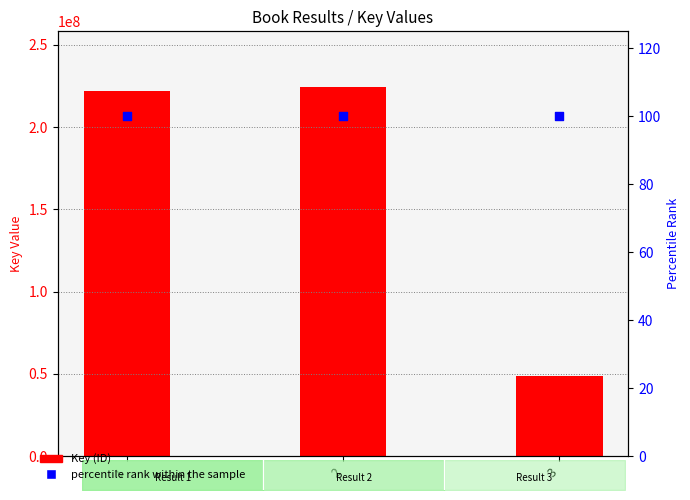

What is the total value across all series at 2?

224464011